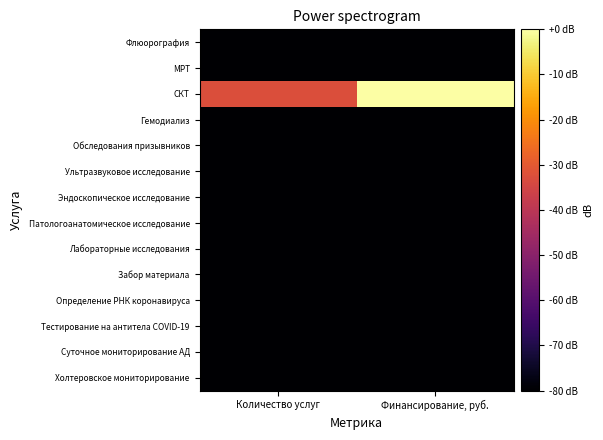

What is the spread (max minus min) of values at Финансирование, руб.?

80.0